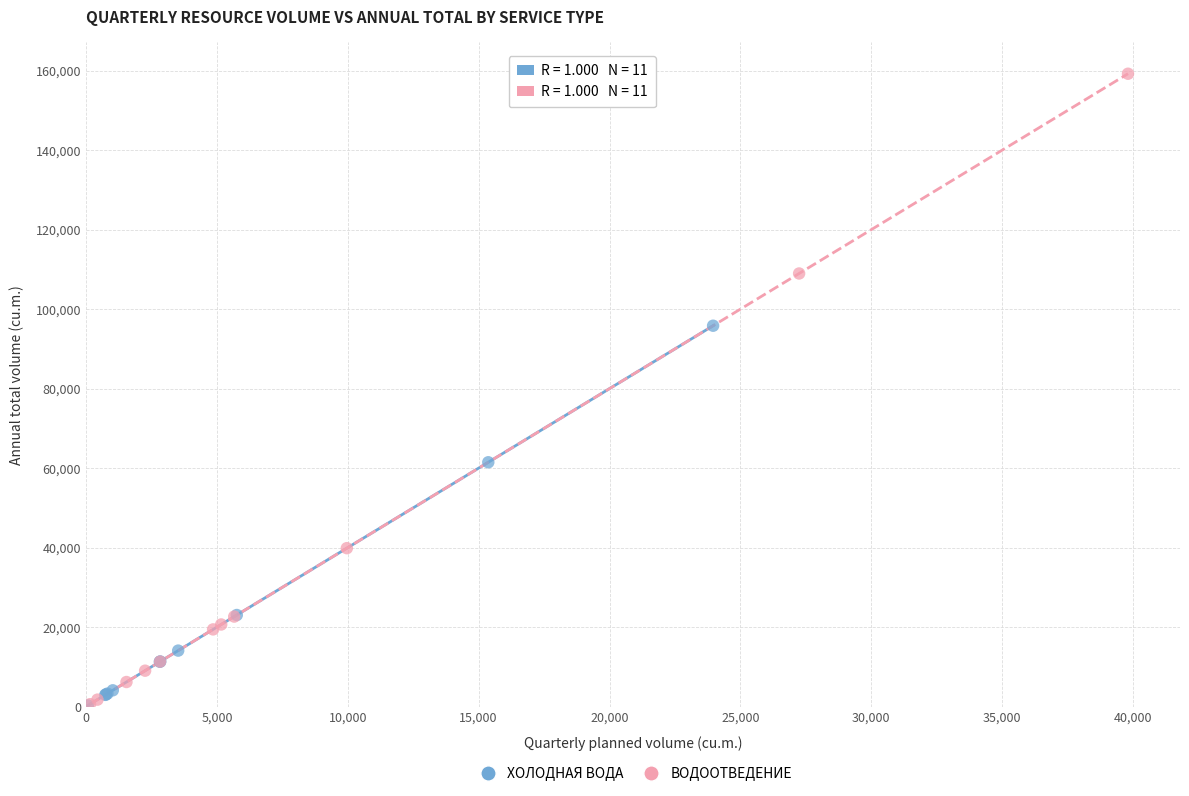

Which series has the widest spread of Y values?

ВОДООТВЕДЕНИЕ